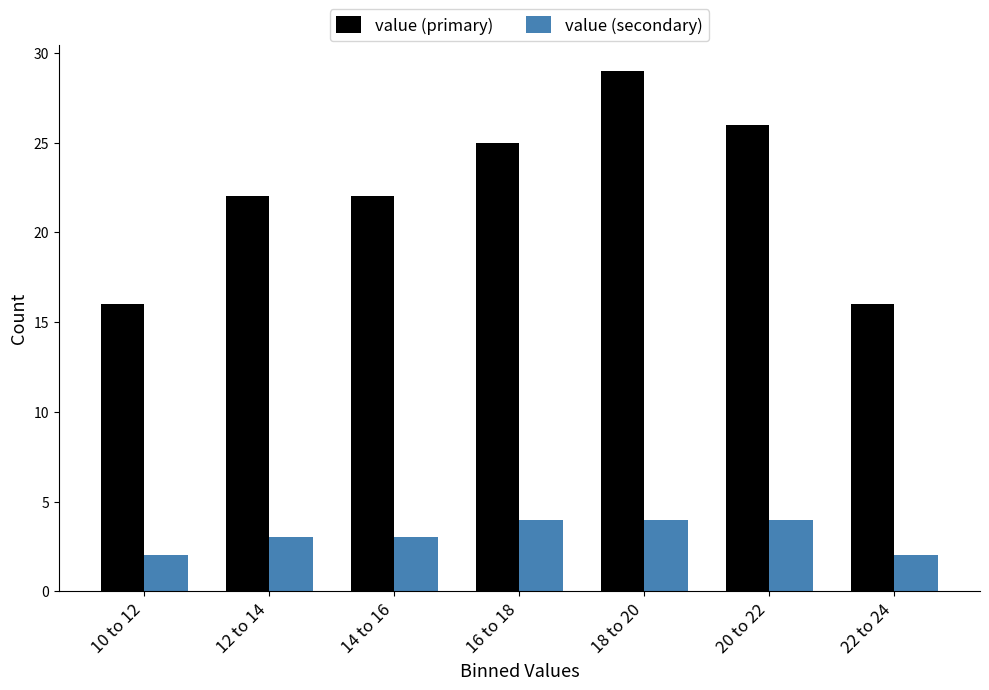

Reading left to right, list all the values displayed in this chart.

value (primary): 10 to 12=16	12 to 14=22	14 to 16=22	16 to 18=25	18 to 20=29	20 to 22=26	22 to 24=16
value (secondary): 10 to 12=2	12 to 14=3	14 to 16=3	16 to 18=4	18 to 20=4	20 to 22=4	22 to 24=2